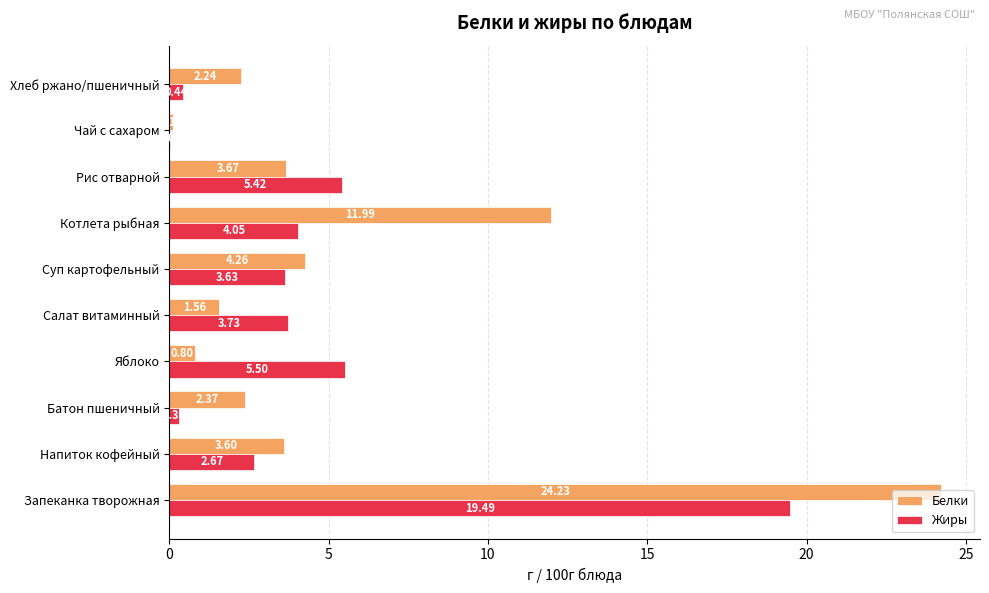

What is the sum of the Жиры values at Рис отварной and Суп картофельный?

9.1